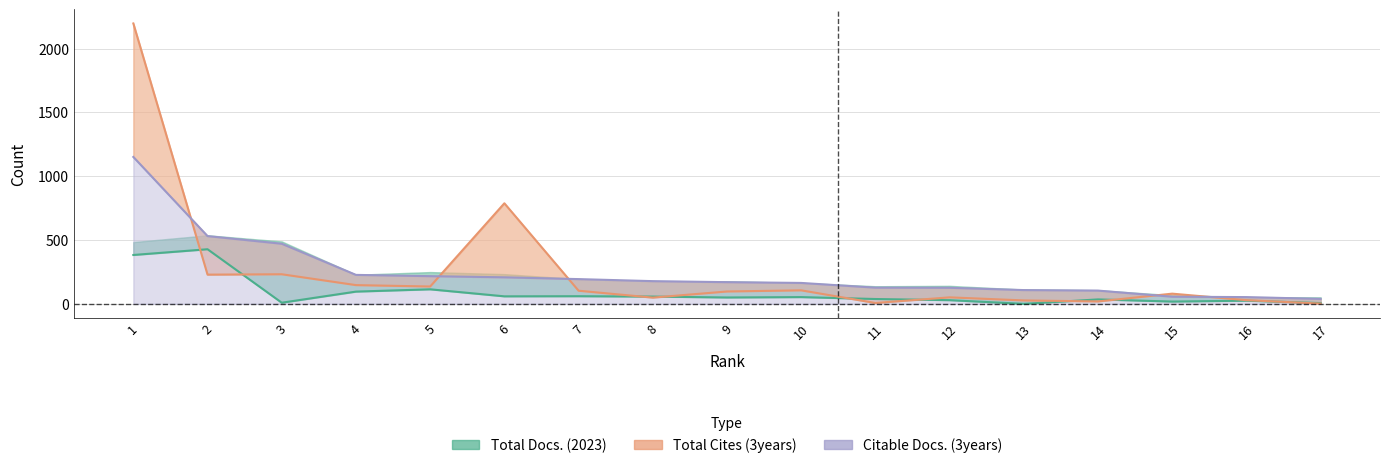

Is it true that the value at 12 is 126?

True